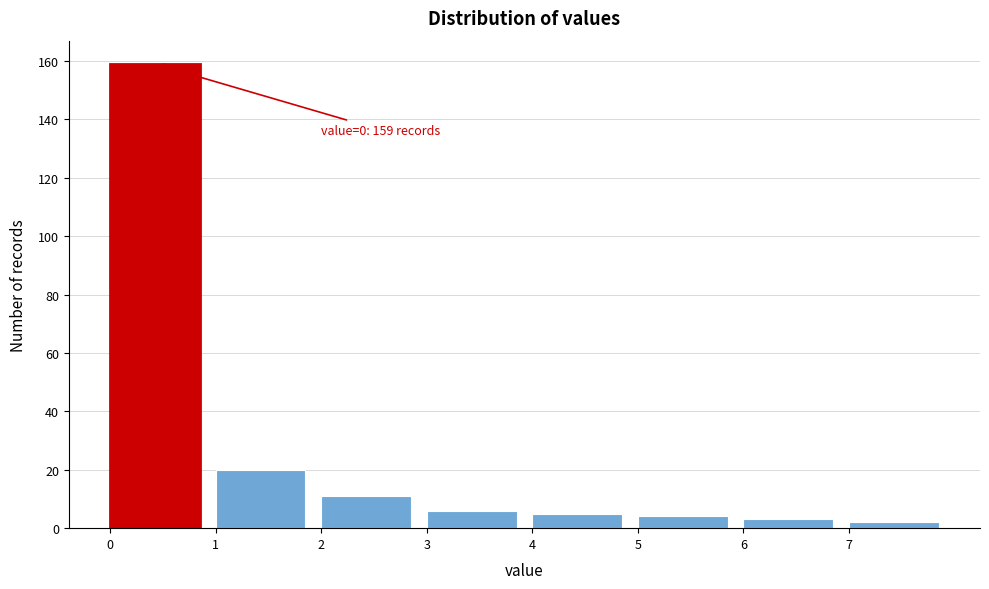

Over which range of the x-axis is the bar tallest?

0 to 1